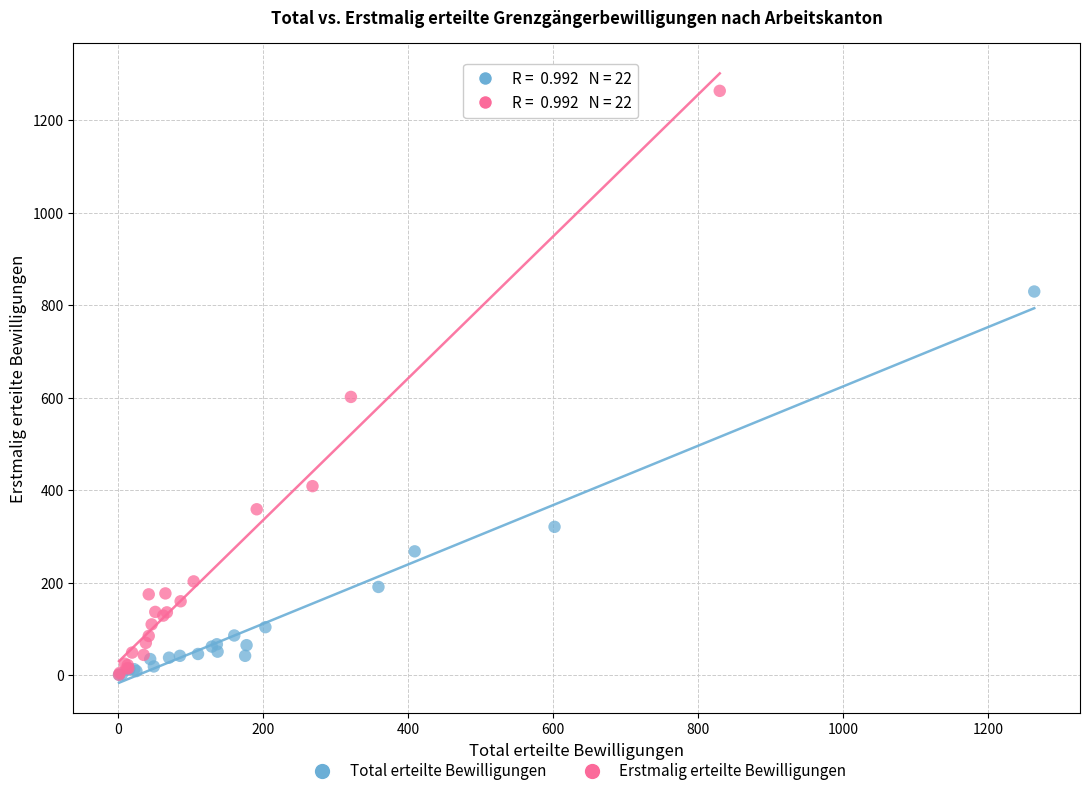

Which series has the widest spread of Y values?

Erstmalig erteilte Bewilligungen